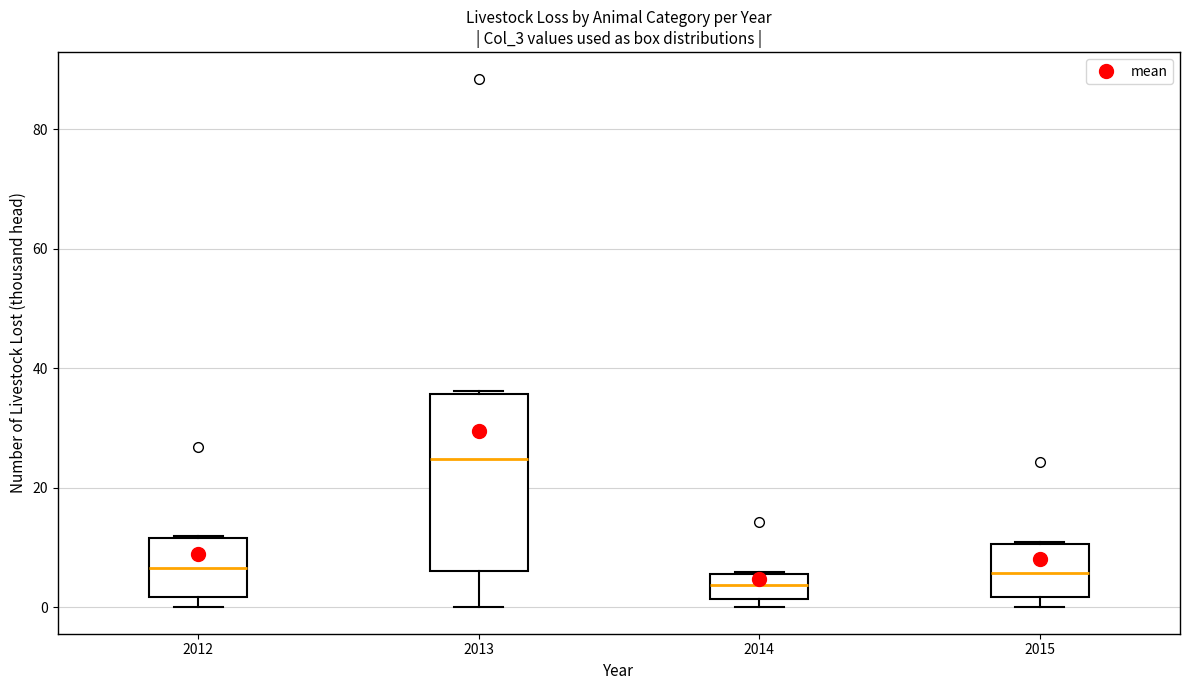

Which box has the highest median line?

2013